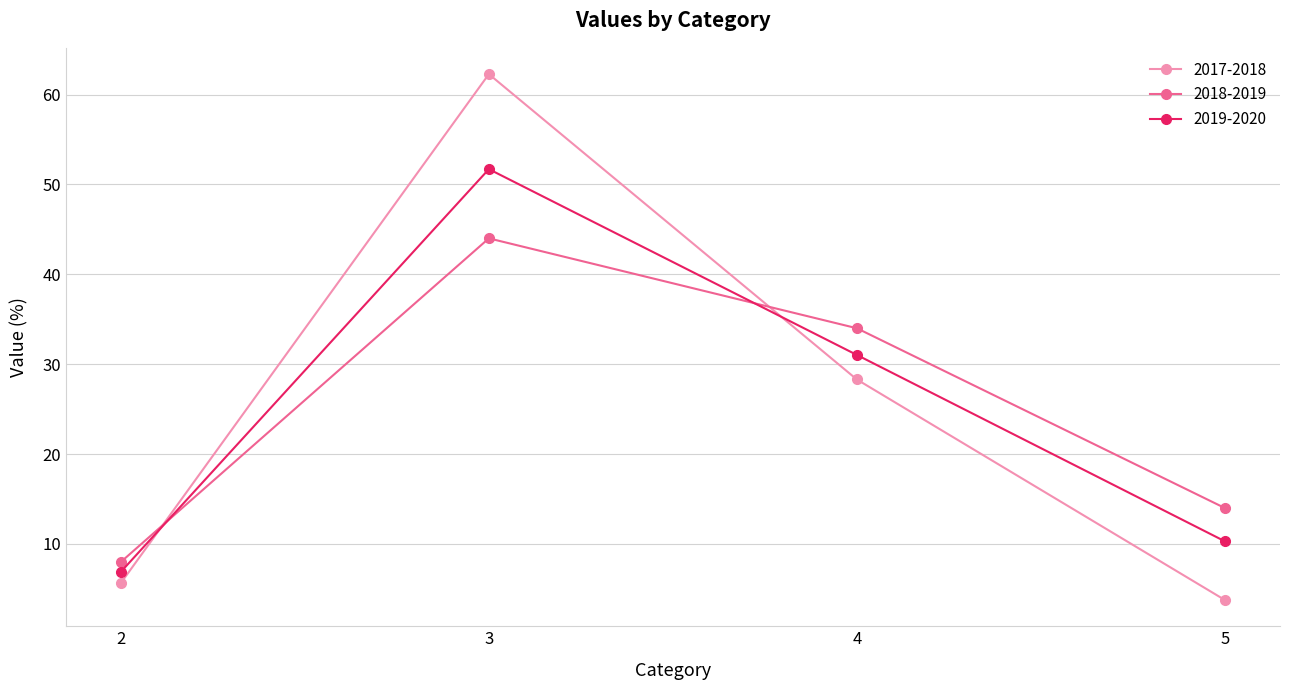

What are all the series names shown in the legend?

2017-2018, 2018-2019, 2019-2020